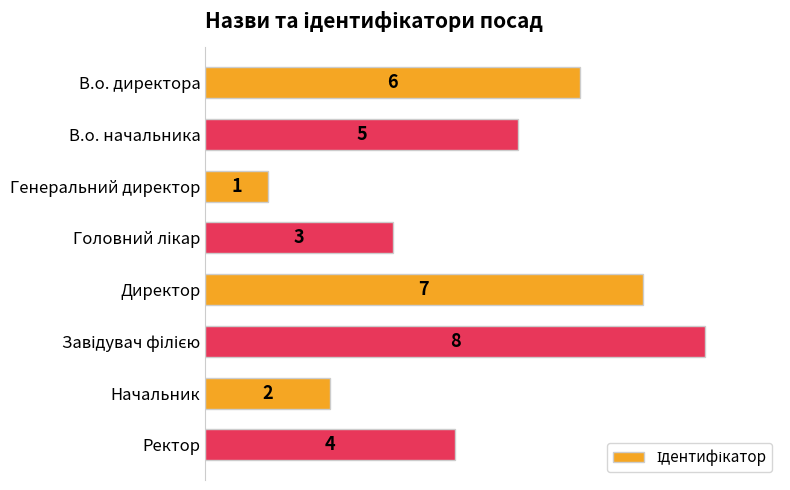

Reading top to bottom, extract all data points from this chart.

6	5	1	3	7	8	2	4